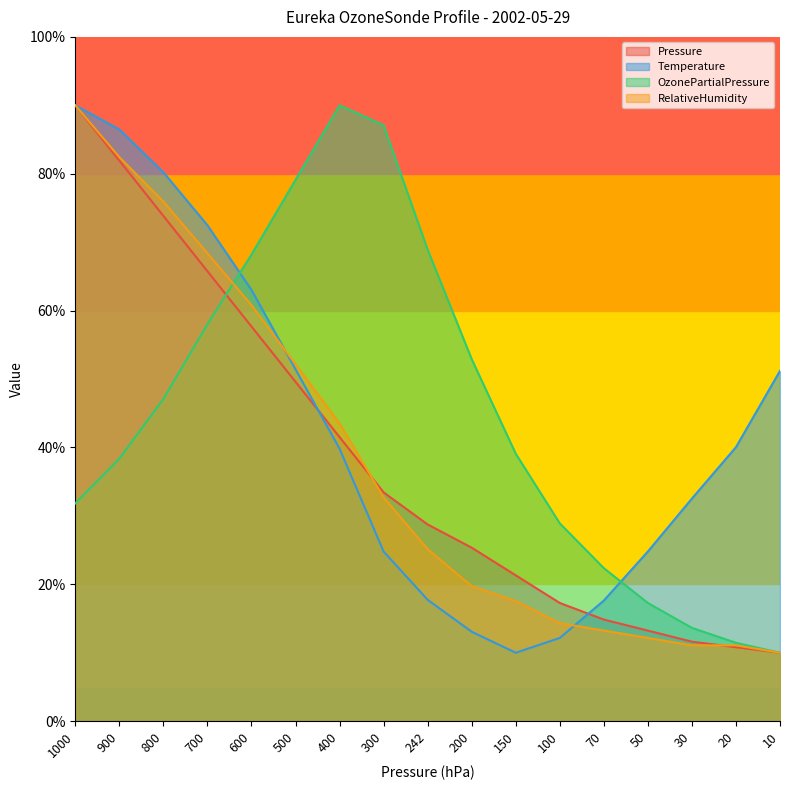

At how many categories does at least one series exceed 31?

14